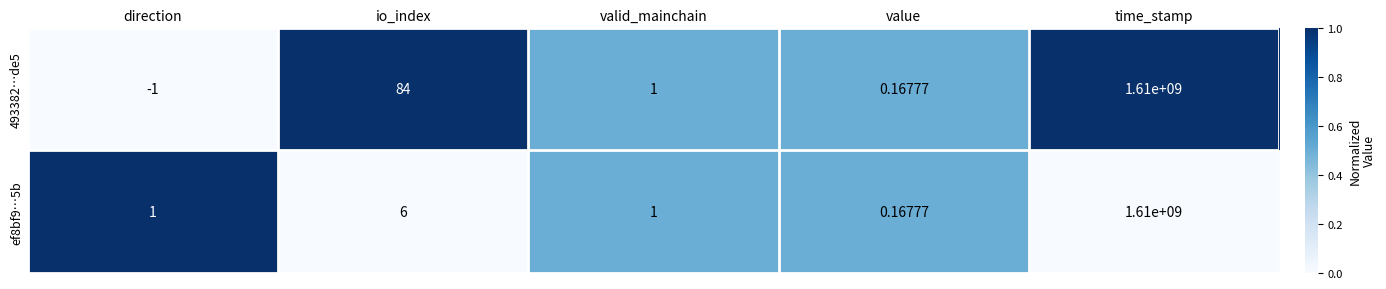

Is the value of 493382…de5 at valid_mainchain greater than the value of ef8bf9…5b at io_index?

No